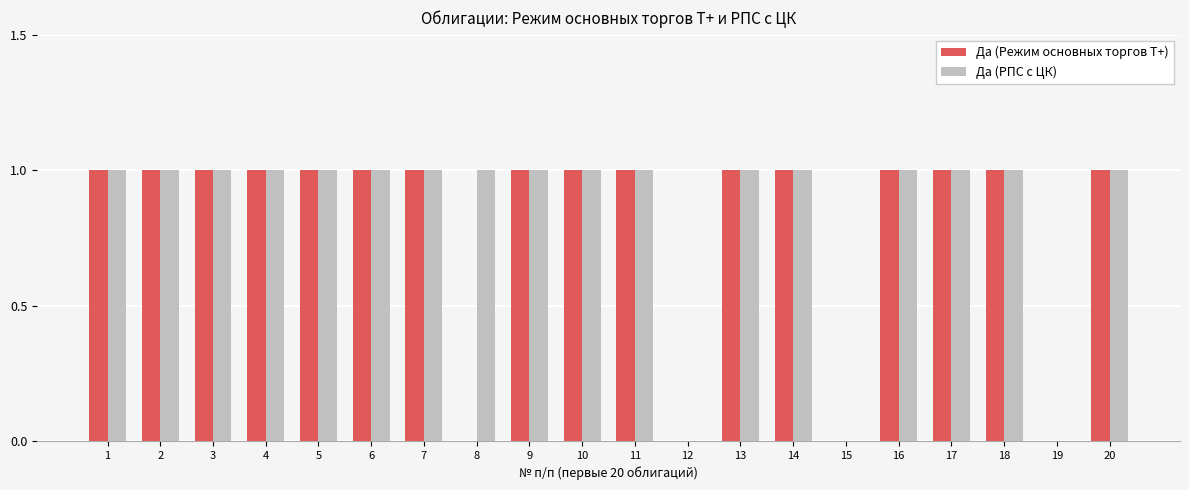

What is the sum of all Да (Режим основных торгов Т+) values?

16